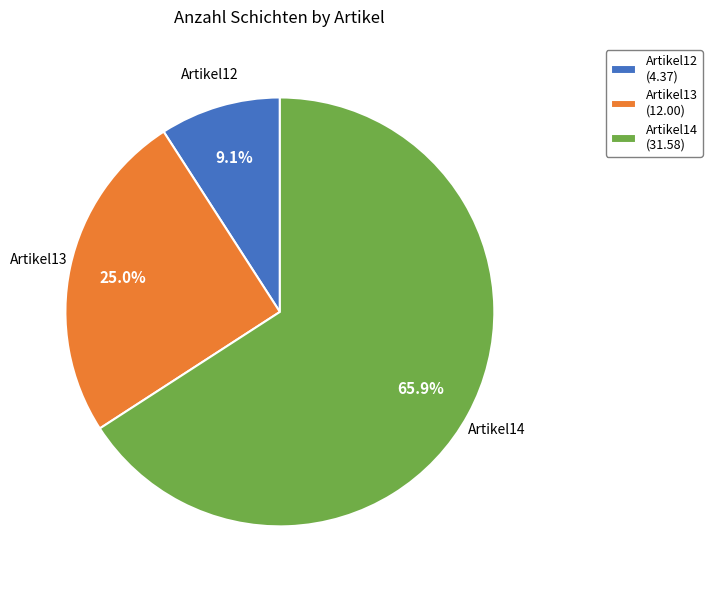

Between Artikel14 and Artikel13, which is larger?

Artikel14